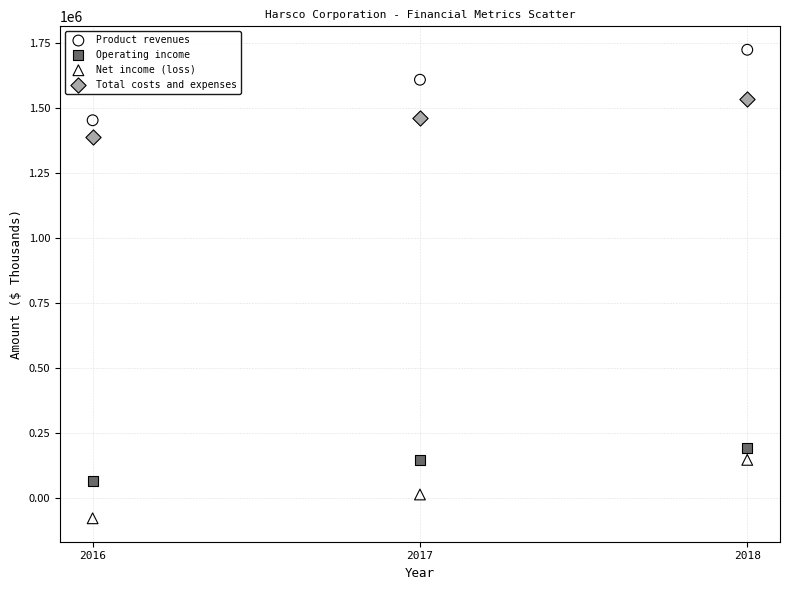

Which series reaches the maximum Y coordinate?

Product revenues